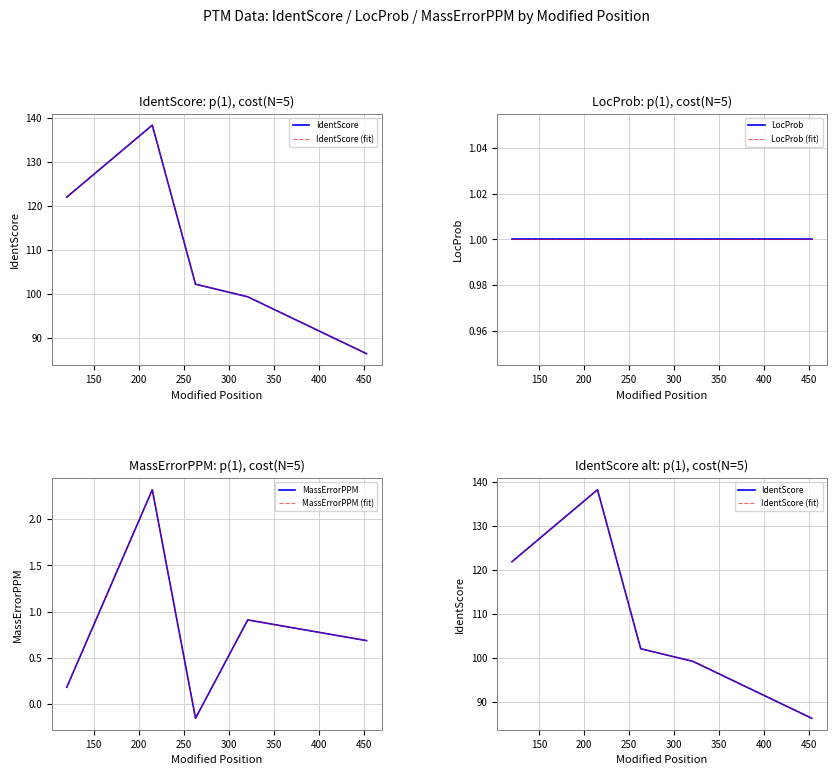

Does the chart have visible grid lines?

Yes